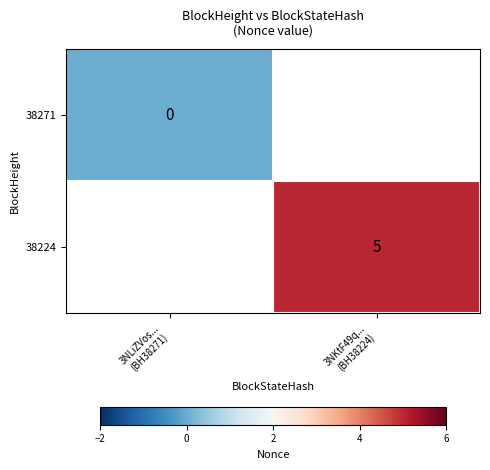

Read the 38224 value at 3NKtF49q... (BH38224).

5.0